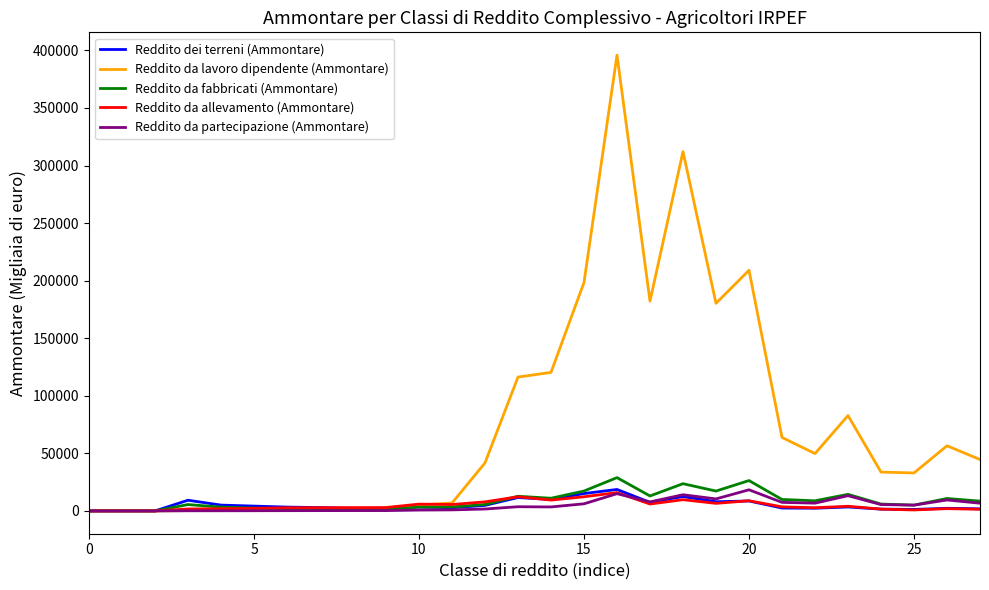

Which series has the largest total across all categories?

Reddito da lavoro dipendente (Ammontare)